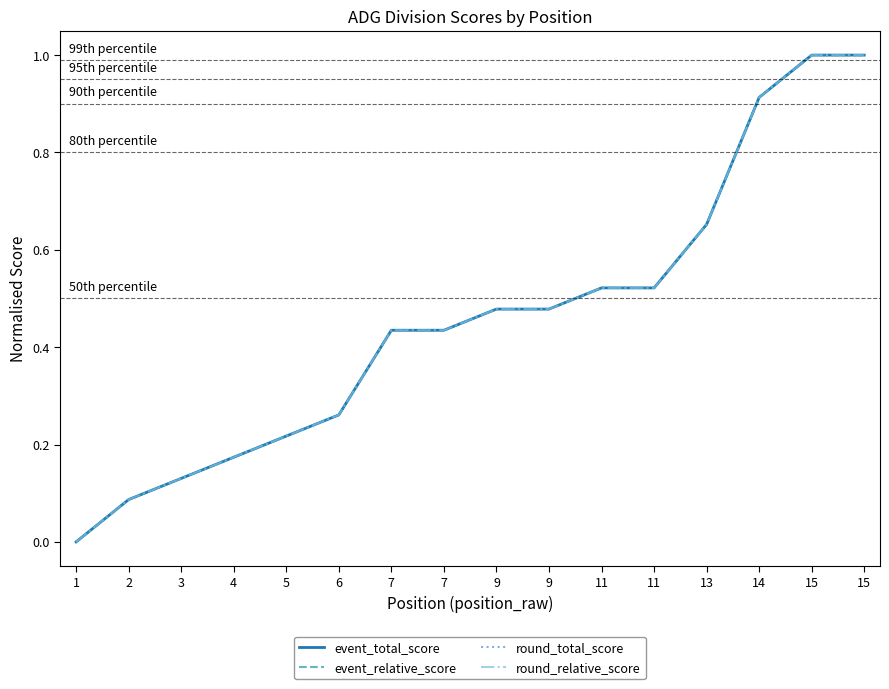

List the series in order of their peak value, highest first.

event_total_score, event_relative_score, round_total_score, round_relative_score